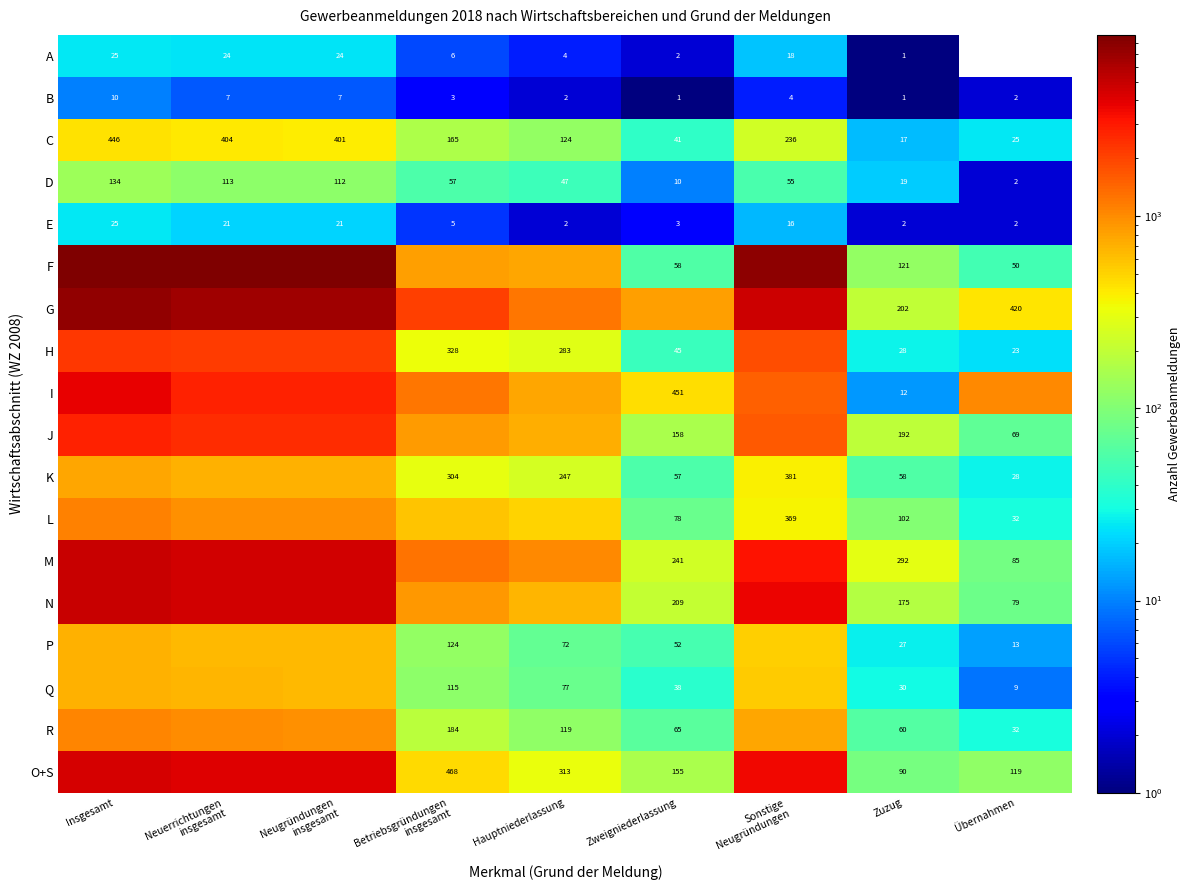

The N series shows 232 at Zuzug. True or false?

False